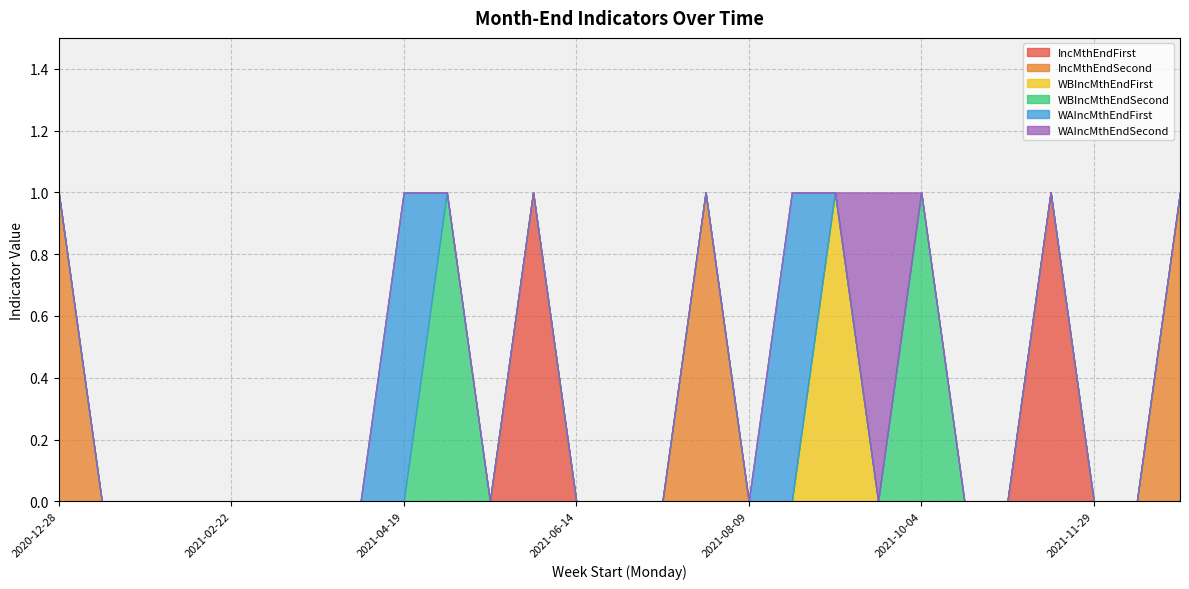

True or false: IncMthEndSecond has more than 1 interior local peaks.

False